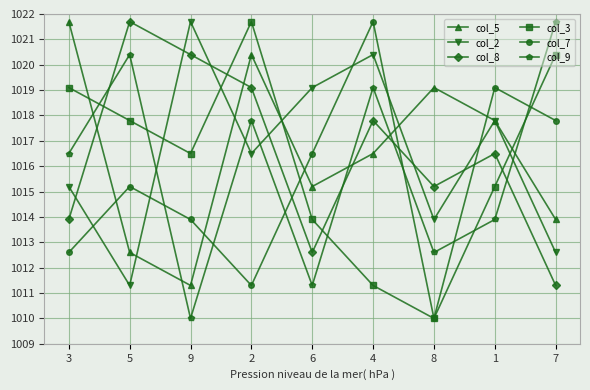

Which category has the lowest value in the col_9 series?

9